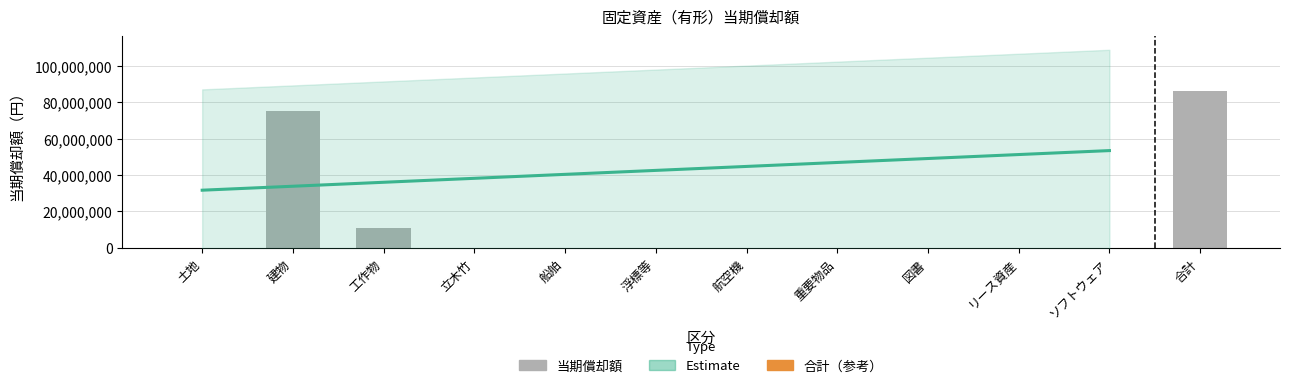

List the labels in order of value, smallest first.

土地, 立木竹, 船舶, 浮標等, 航空機, 図書, リース資産, ソフトウェア, 重要物品, 工作物, 建物, 合計